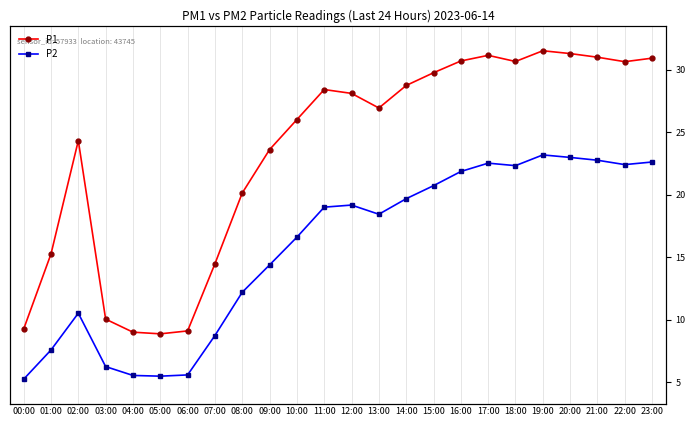

What is the difference between the maximum and second lowest values in the P1 series?

22.5